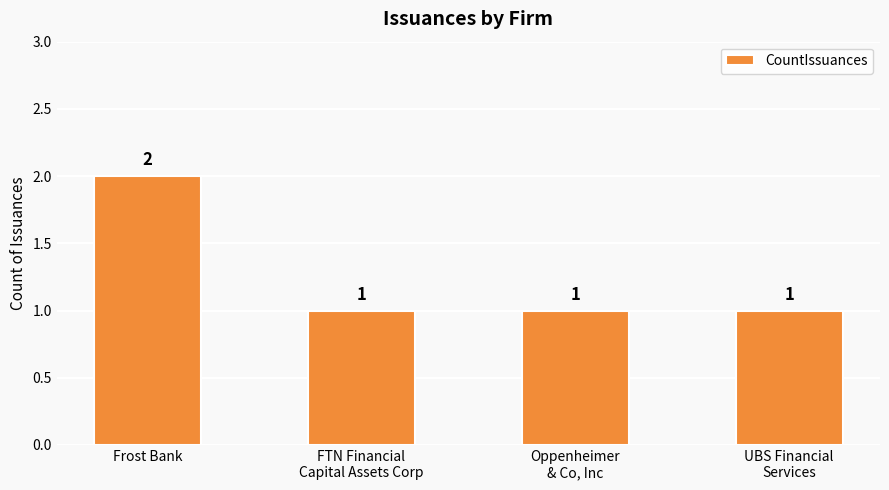

How many bars are there in total?

4